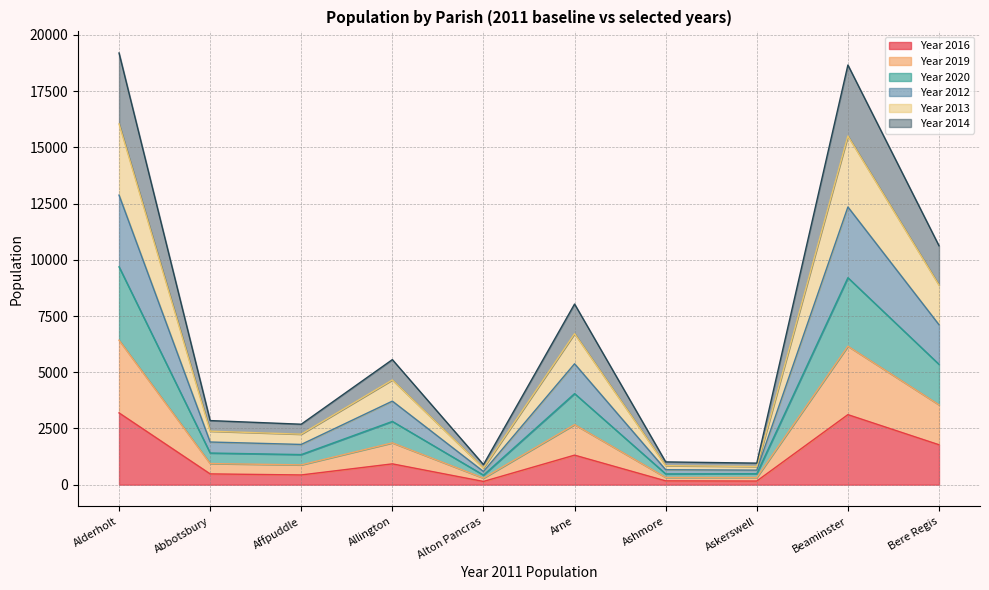

What is the total value across all series at Allington?

5561